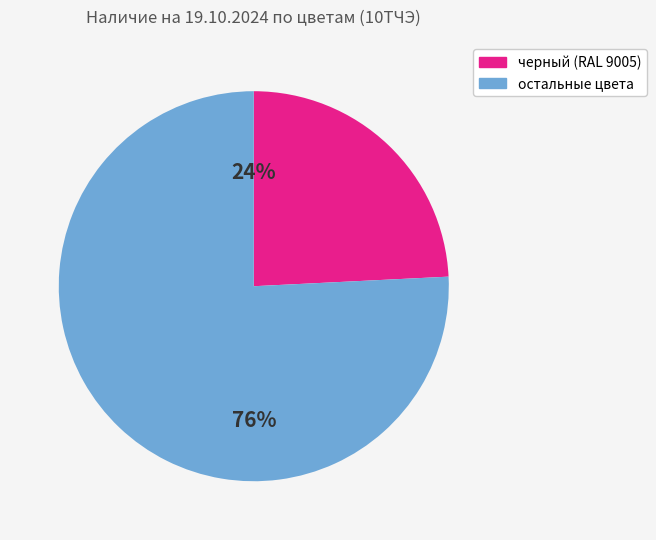

Count the number of slices in the pie.

2